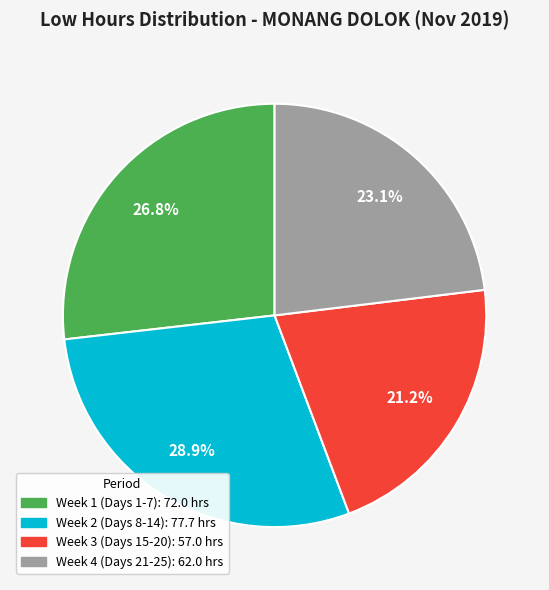

Is there a majority slice in this chart?

No